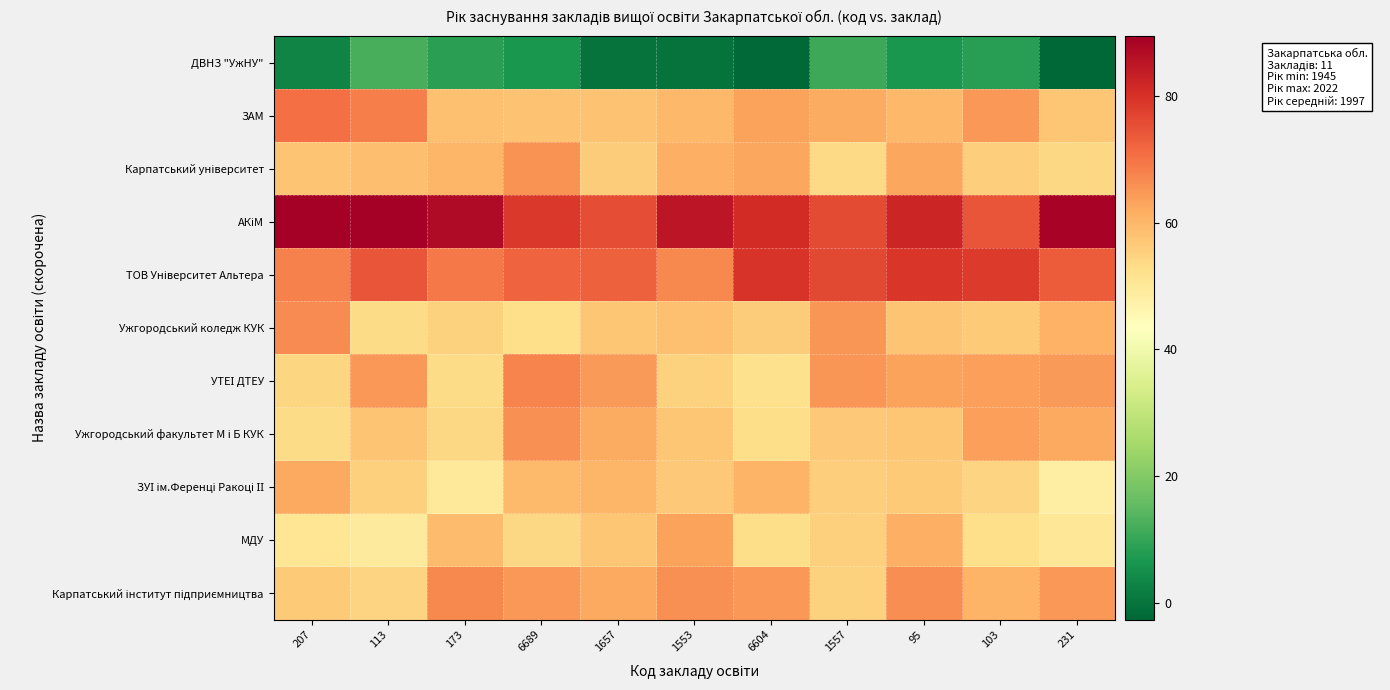

List the series in order of their peak value, highest first.

АКіМ, ТОВ Університет Альтера, ЗАМ, УТЕІ ДТЕУ, Карпатський інститут підприємництва, Ужгородський коледж КУК, Ужгородський факультет М і Б КУК, Карпатський університет, МДУ, ЗУІ ім.Ференці Ракоці ІІ, ДВНЗ "УжНУ"